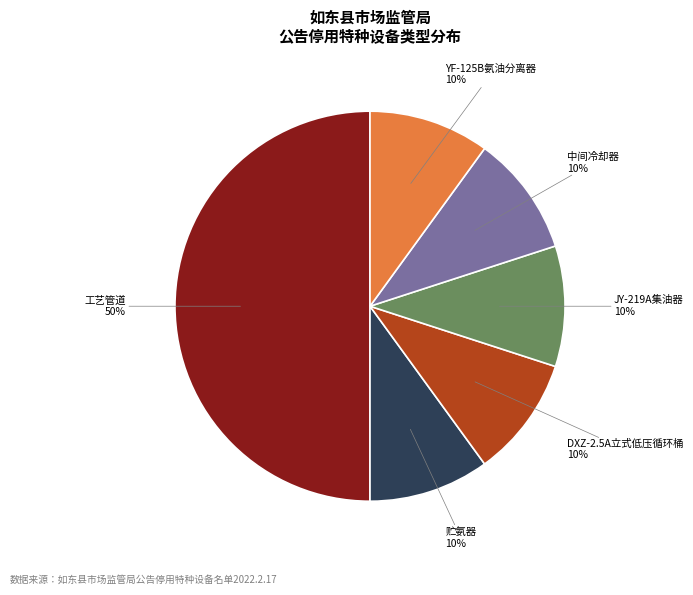

Is the sum of JY-219A集油器 and 中间冷却器 greater than half?

No